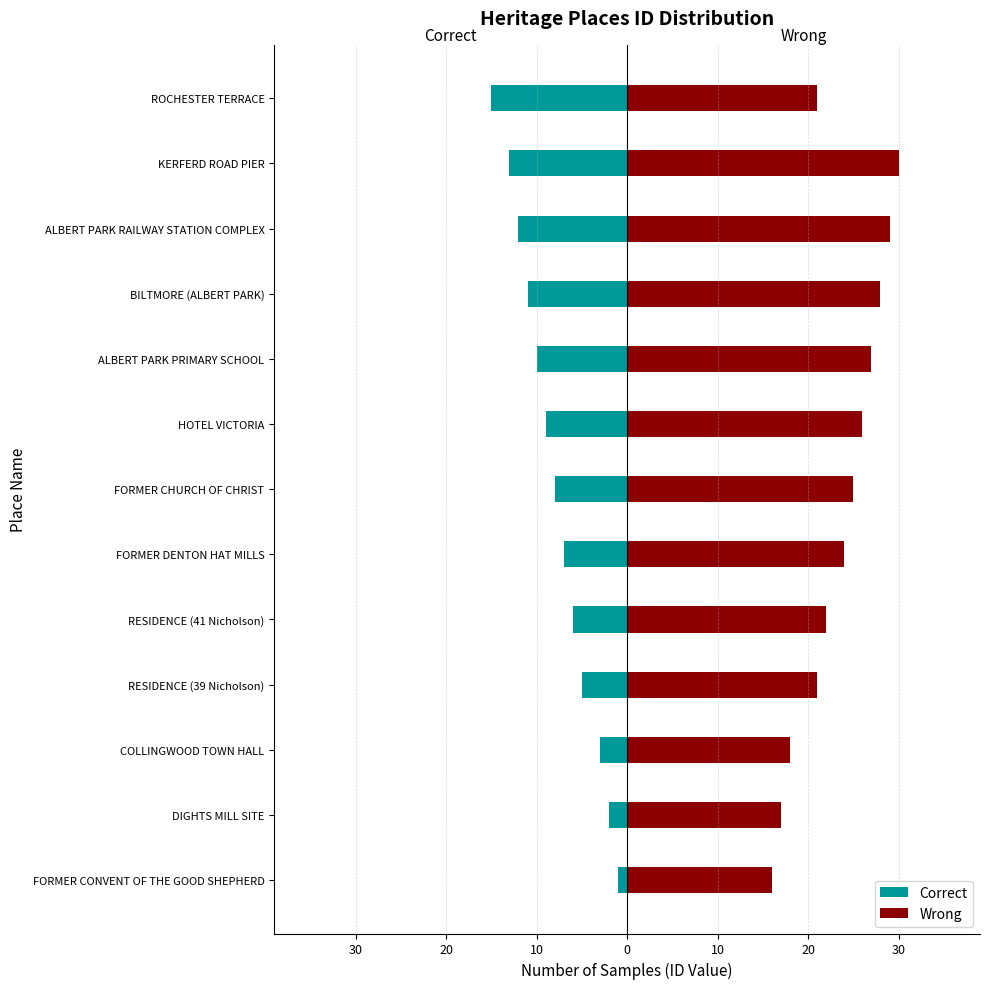

How many groups of bars are there?

13